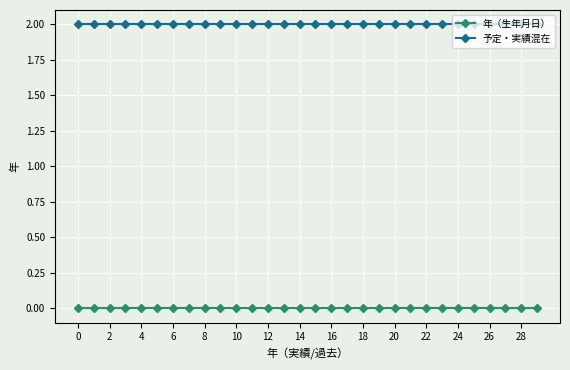

Is this an area chart (filled region under the line)?

No